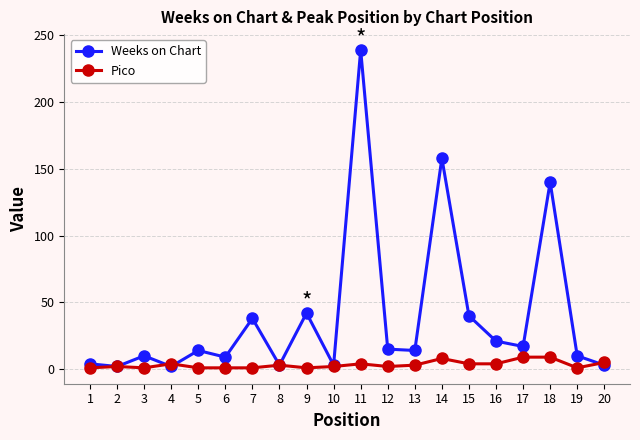

What is the difference between the maximum and minimum values in the Weeks on Chart series?

237